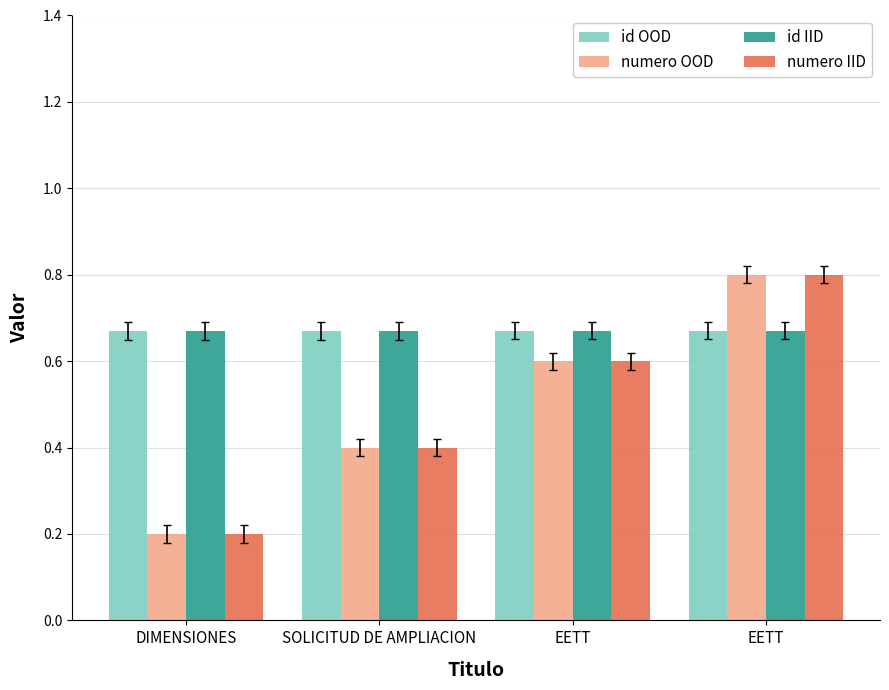

Which label corresponds to the smallest value in the chart?

DIMENSIONES